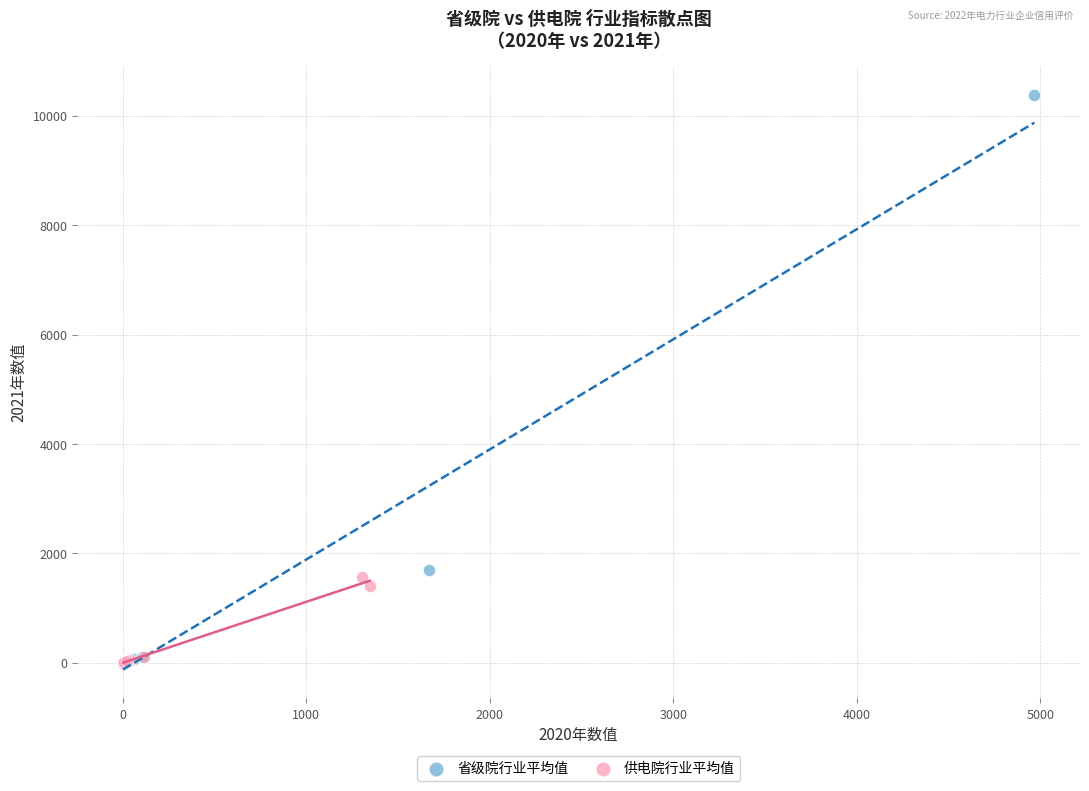

Which series has the largest Y range (max minus min)?

省级院行业平均值